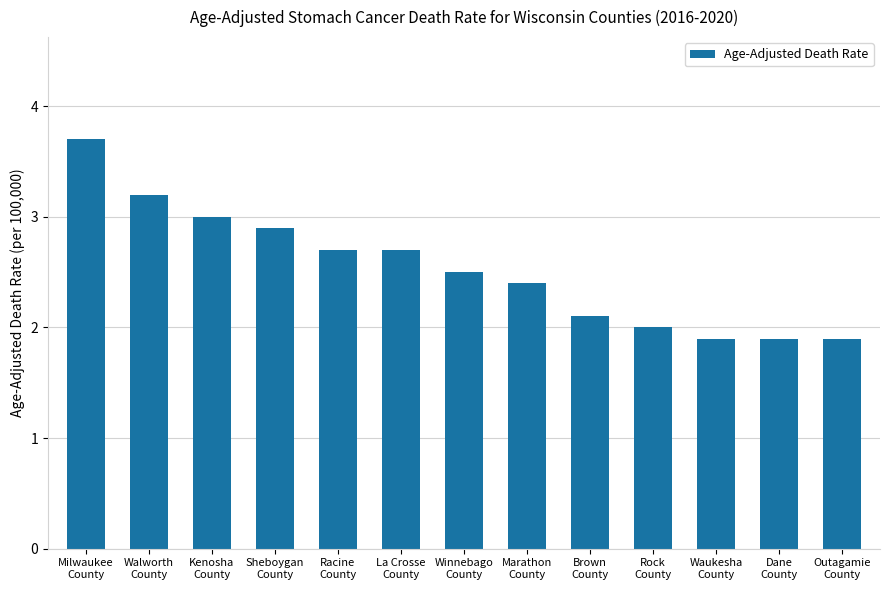

What is the difference between the second highest and minimum values?

1.3